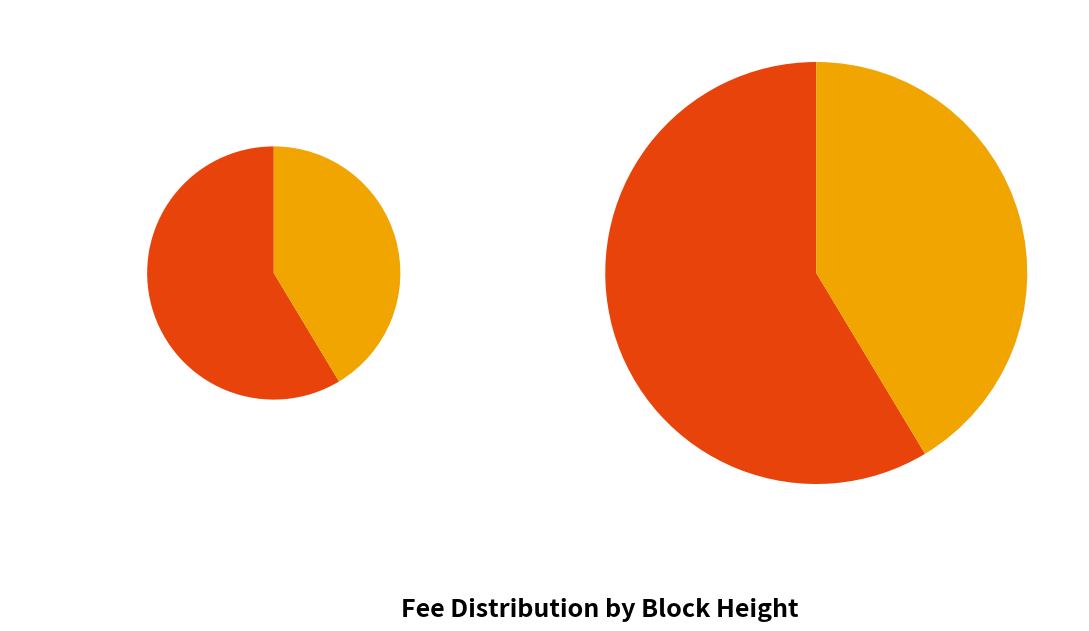

Which slice is the smallest?

702115